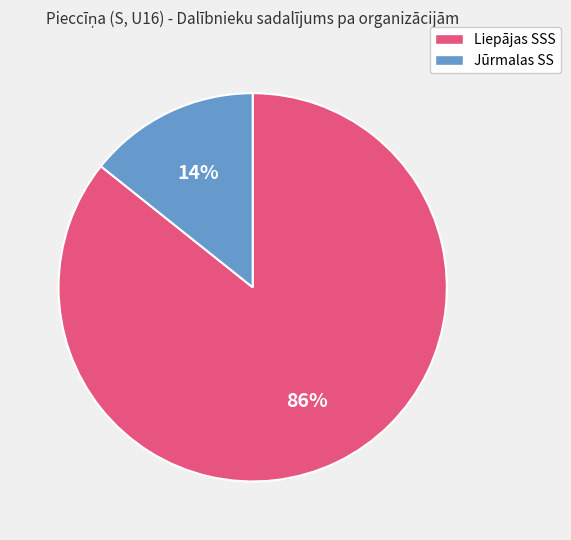

Which has a higher value, Liepājas SSS or Jūrmalas SS?

Liepājas SSS